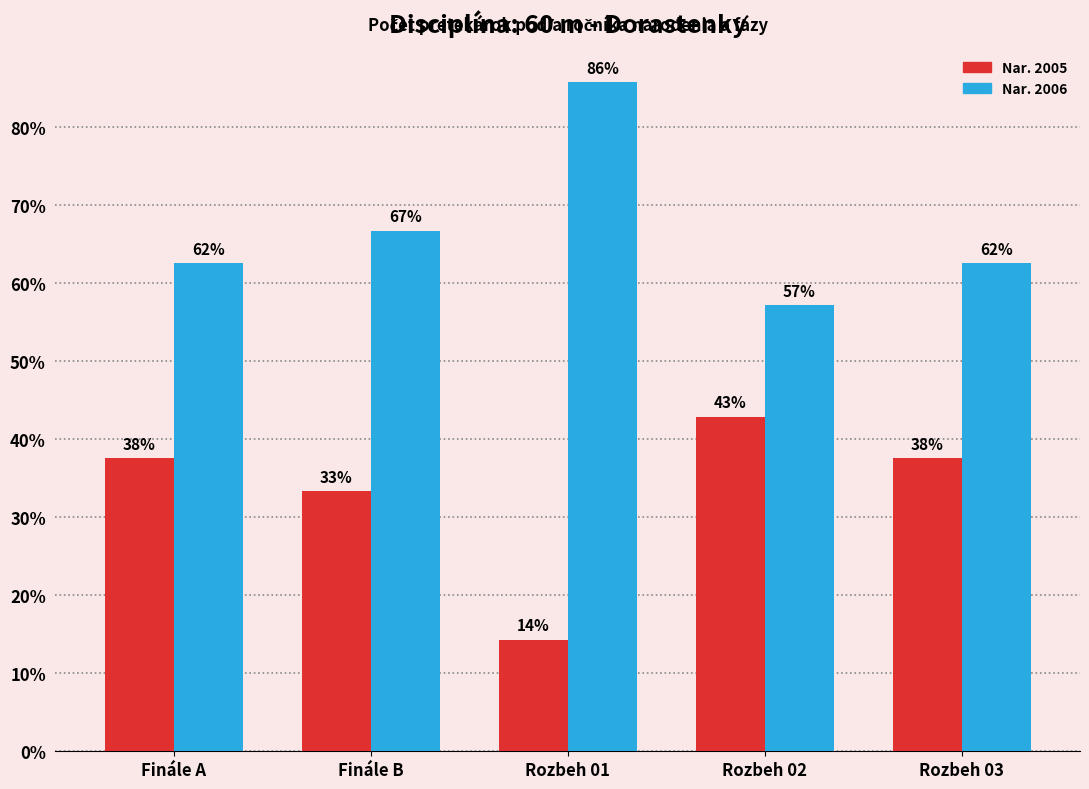

What is the label of the 1st bar from the left?

Finále A